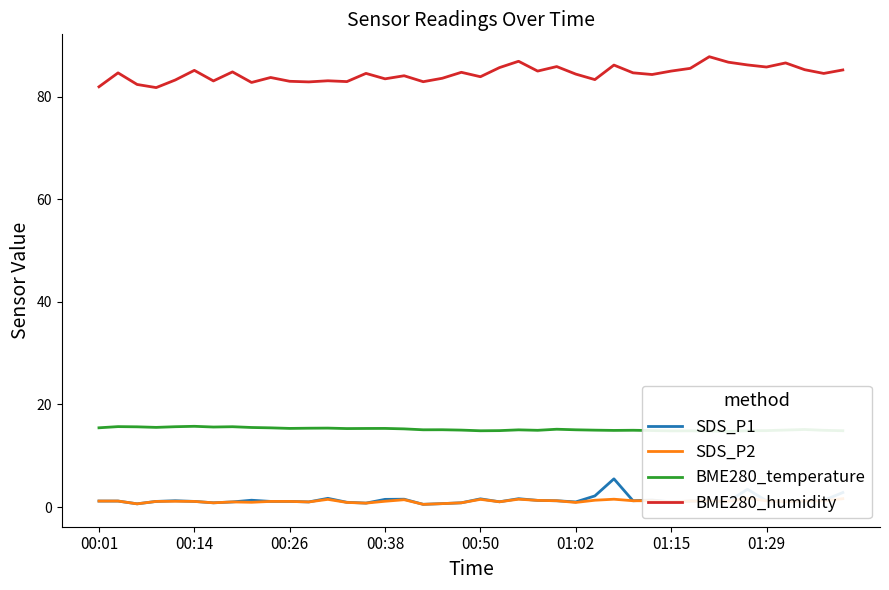

What are all the series names shown in the legend?

SDS_P1, SDS_P2, BME280_temperature, BME280_humidity